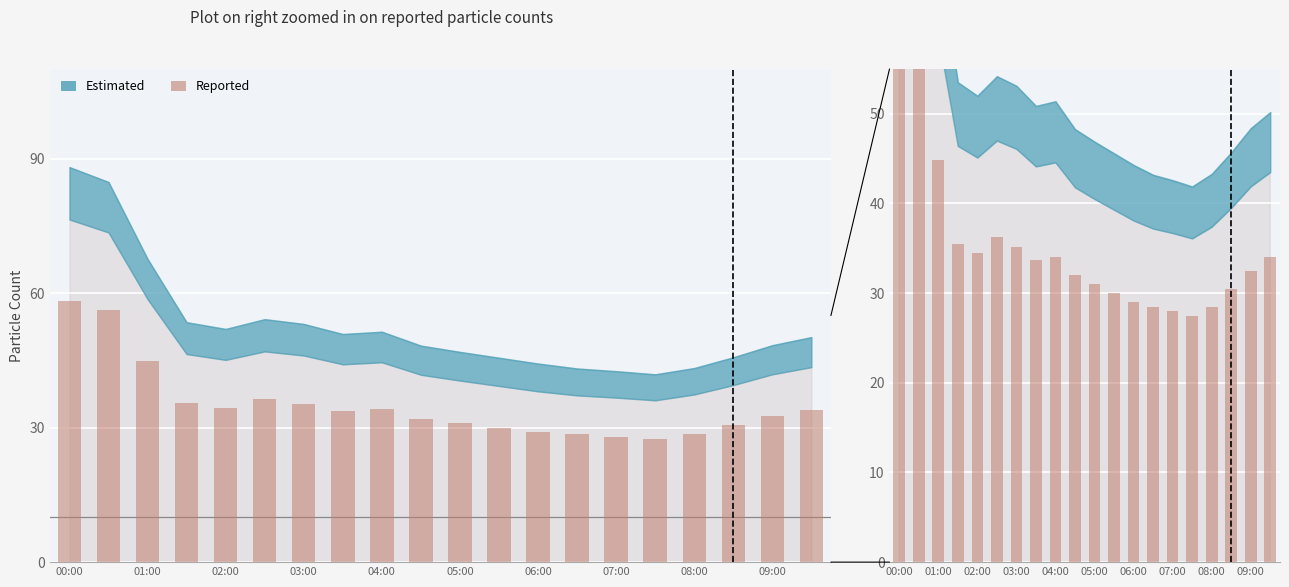

What is the value of the P4 (Reported) bar at the 14th from the left?

28.5